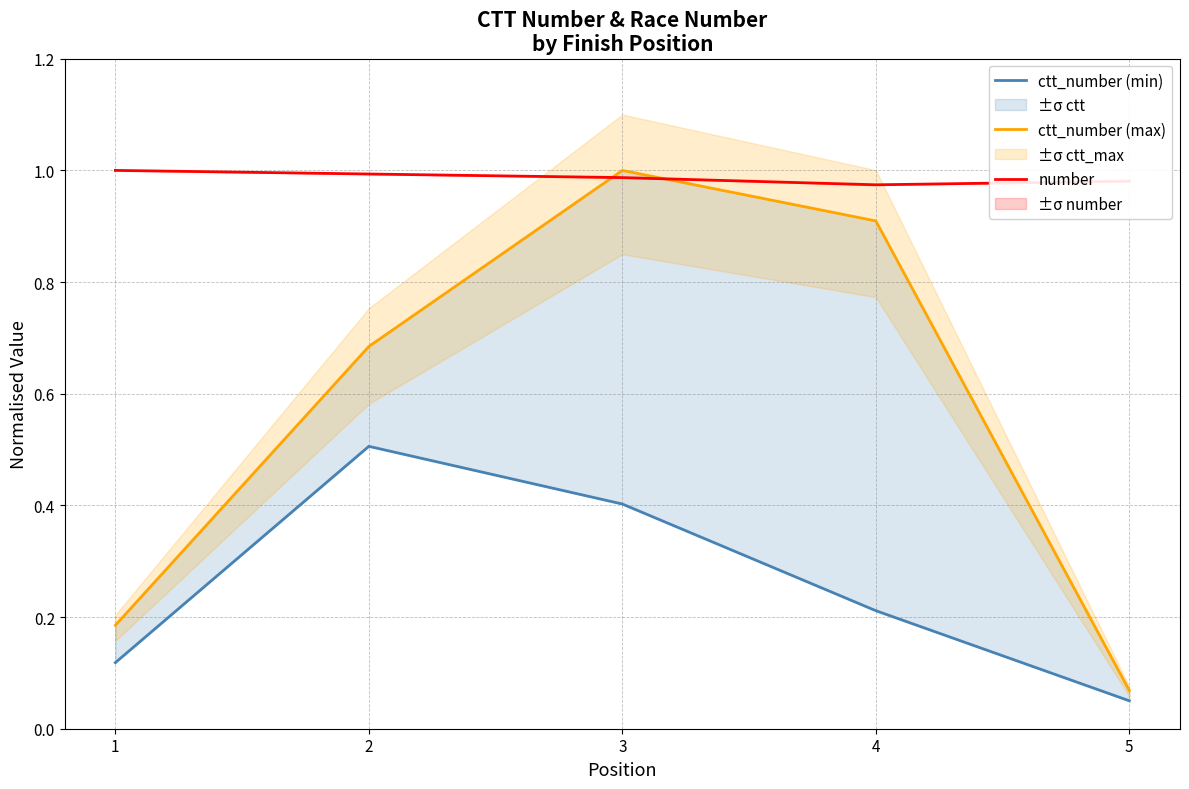

Between which two adjacent categories do ctt_number (max) and number first intersect?

2 and 3